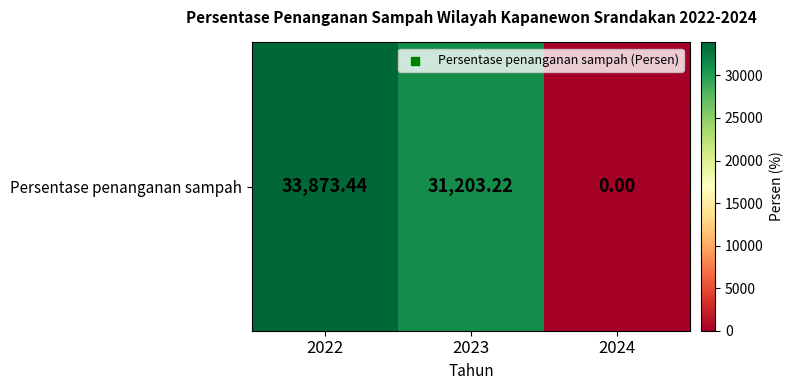

At which category does the chart reach its minimum across all series?

2024